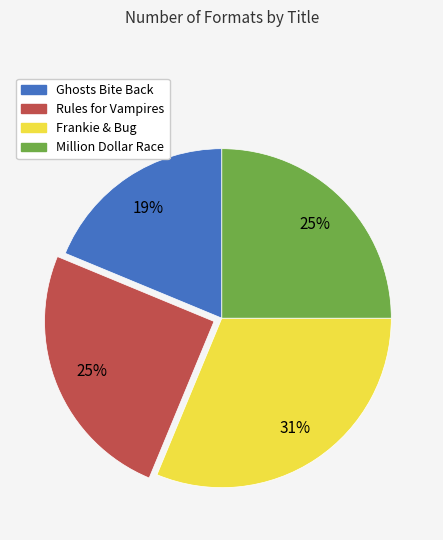

Is the sum of Ghosts Bite Back and Rules for Vampires greater than half?

No